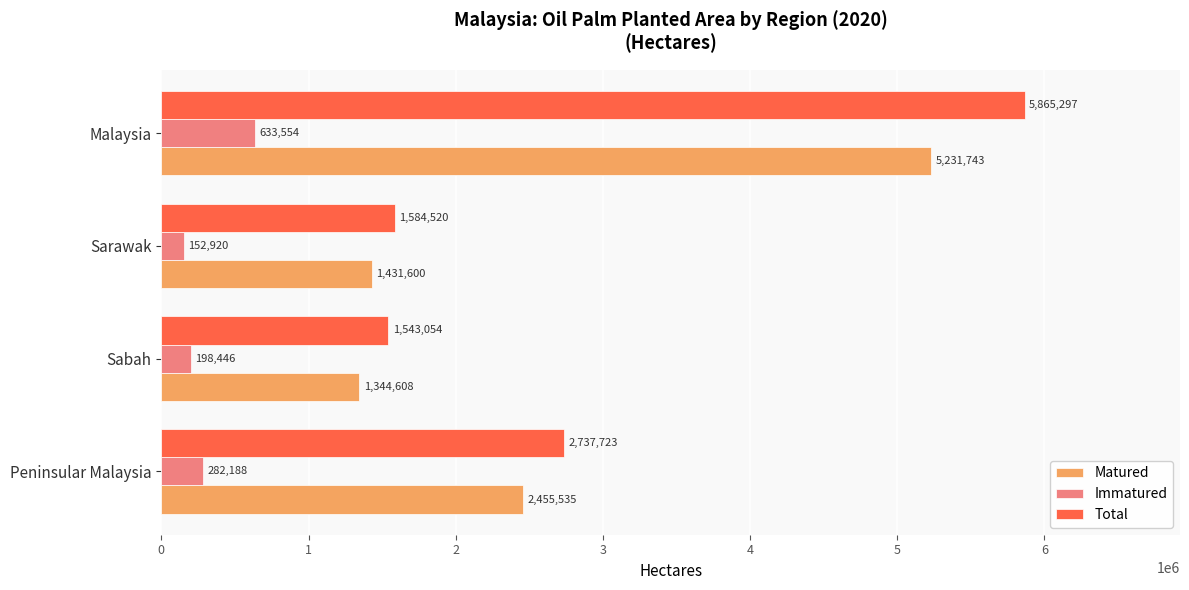

What is the difference between the second highest and minimum values in the Matured series?

1110927